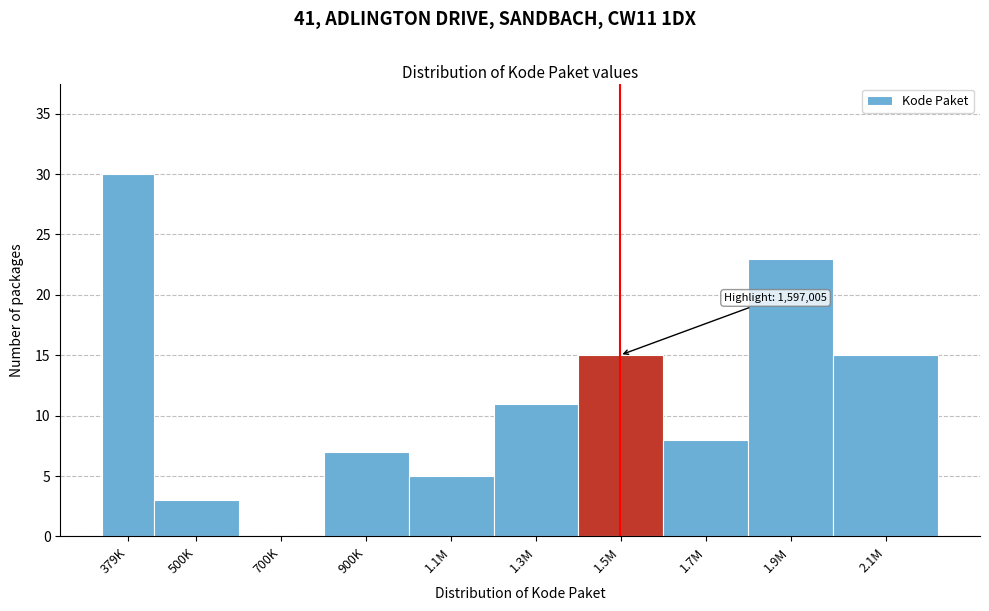

Reading left to right, what are all the values shown in this chart?

379K=30	500K=3	700K=0	900K=7	1.1M=5	1.3M=11	1.5M=15	1.7M=8	1.9M=23	2.1M=15